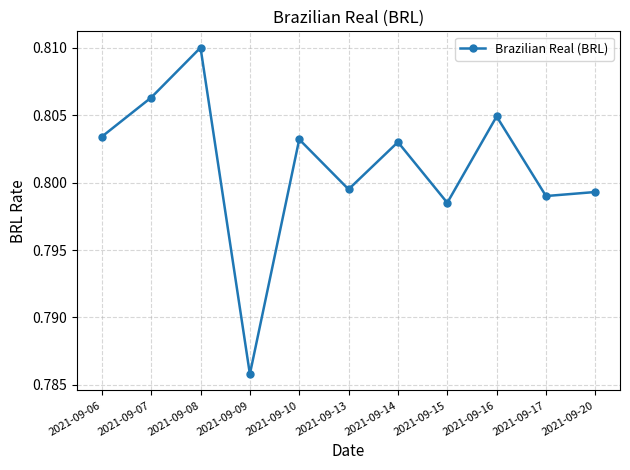

At which category does the chart reach its minimum across all series?

2021-09-09